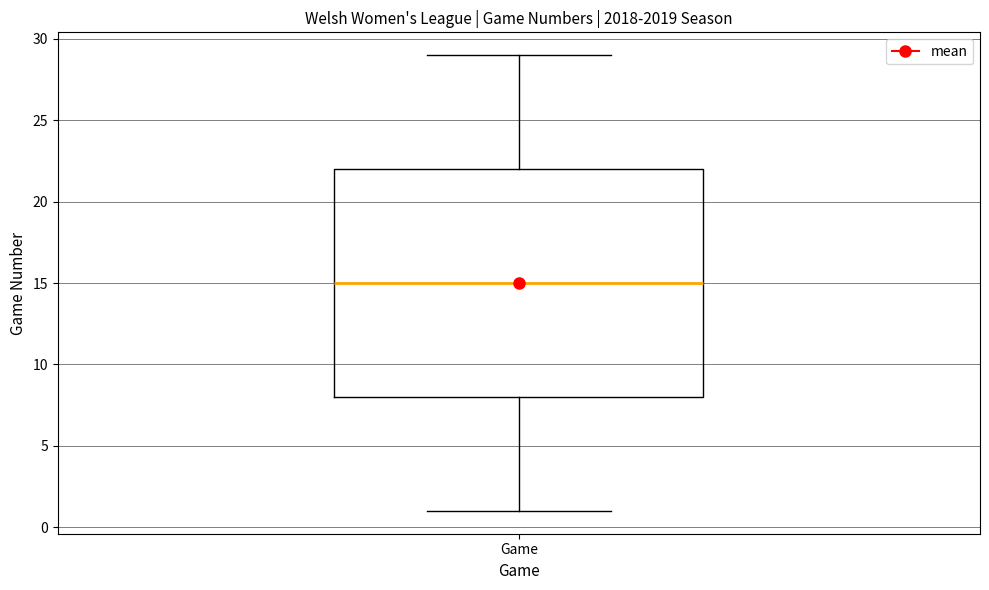

Read this box plot against the y-axis: the position of the median line, the range covered by the box, and the ends of both whiskers. The values are not printed on the chart, so give them approximately, as read against the axis.

median 15, box 8 to 22, whiskers 1 to 29